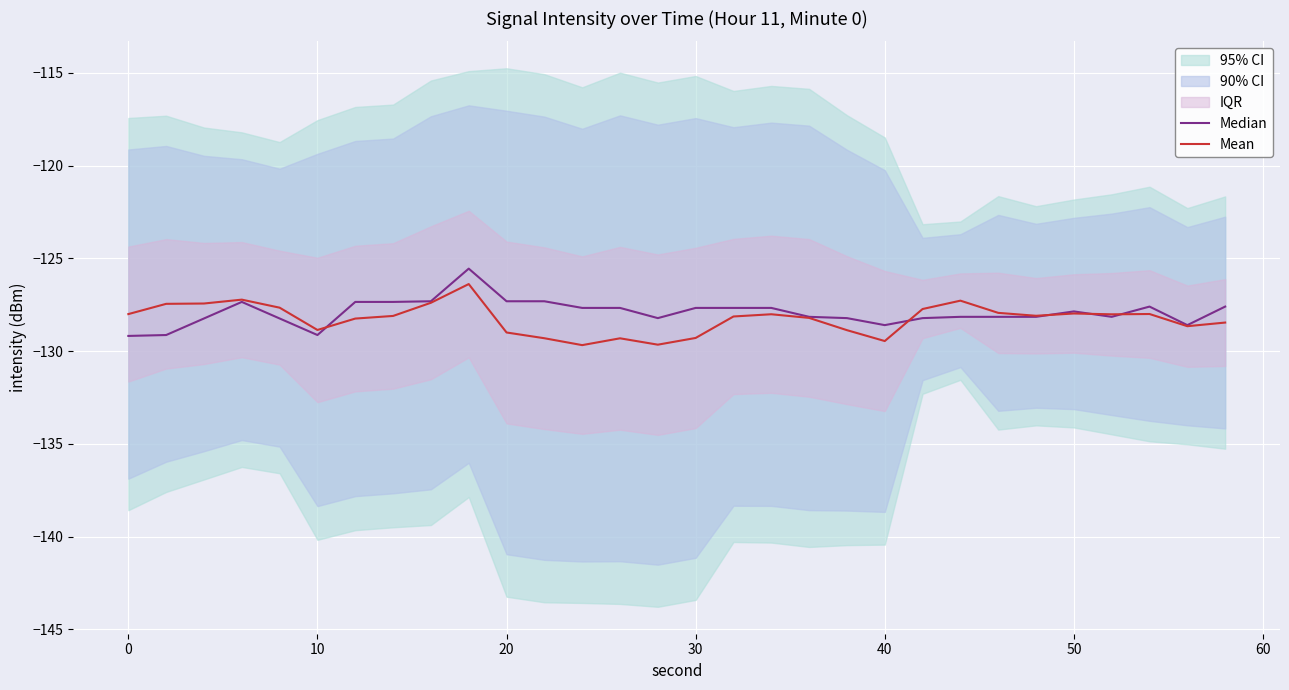

The value of Mean at 50 is -128.0. True or false?

True